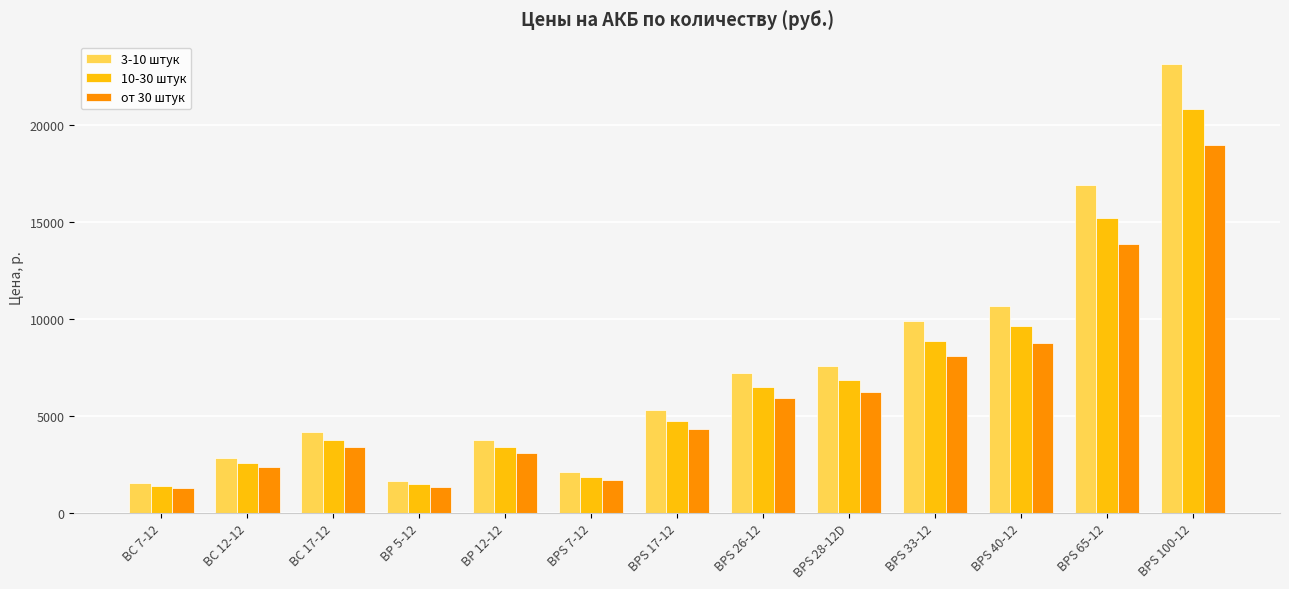

Is it true that от 30 штук equals 969 at BP 12-12?

False